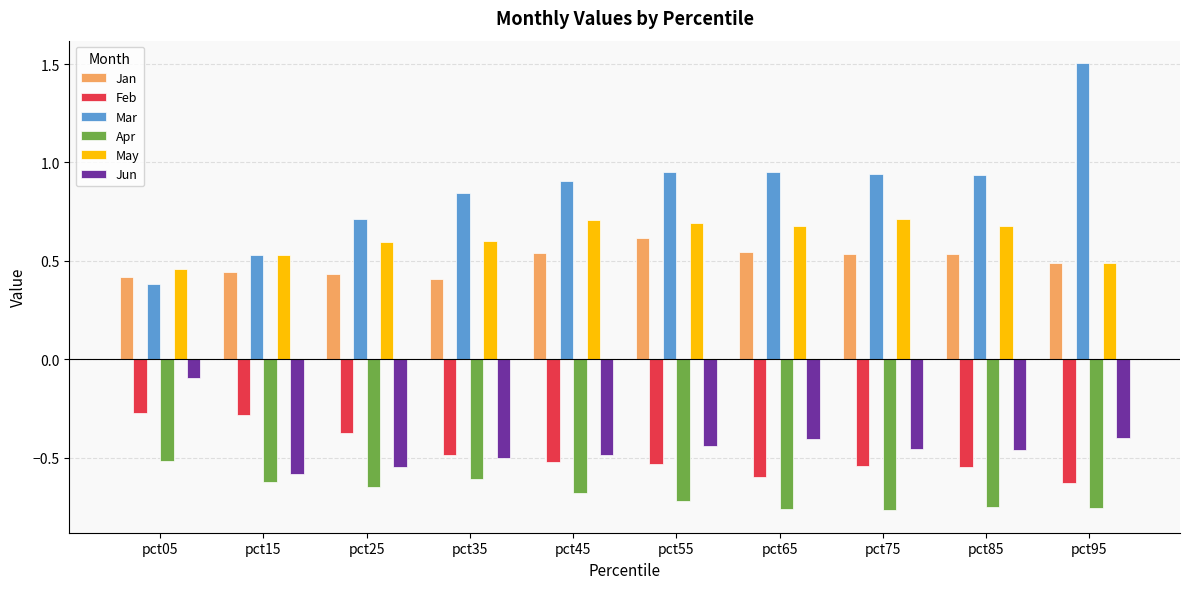

What is the maximum value shown in the chart?

1.5